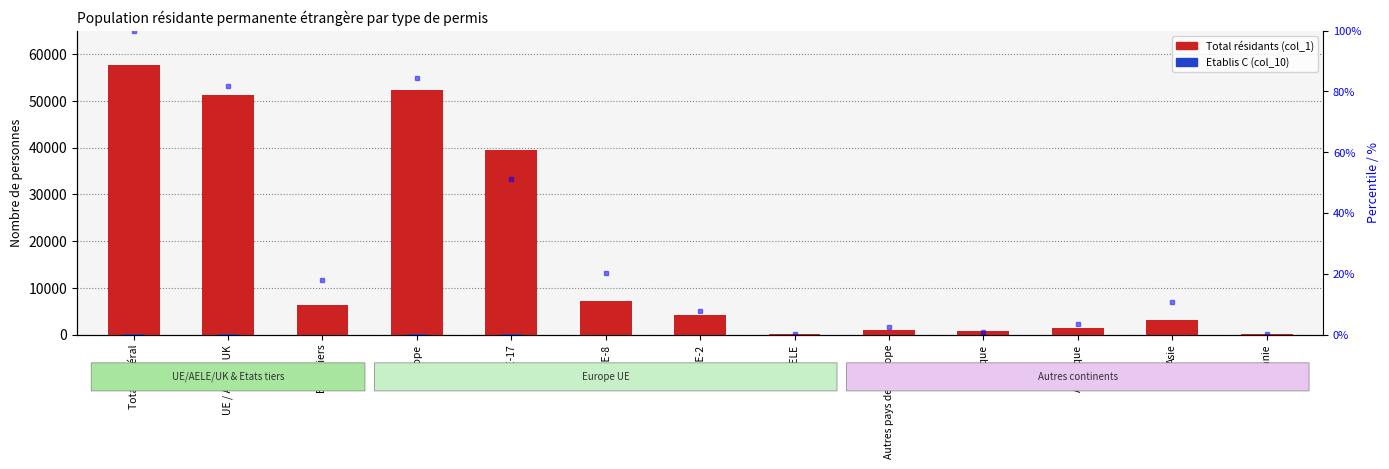

Reading left to right, list all the values displayed in this chart.

Total (col_1): 57733.0	51294.0	6439.0	52232.0	39394.0	7321.0	4157.0	141.0	938.0	789.0	1409.0	3167.0	112.0
Etablis C (col_10): 150.0	120.0	30.0	122.0	111.0	6.0	2.0	1.0	2.0	6.0	12.0	10.0	0.0
Permis L % (col_4): 100.0	81.9	18.1	84.3	51.1	20.5	7.8	0.2	2.4	0.8	3.6	10.9	0.4